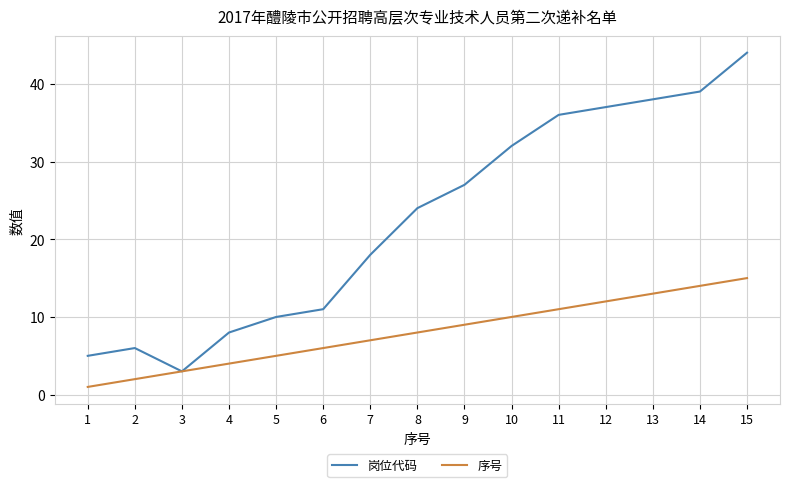

At 12, list the series in order from smallest to largest.

序号, 岗位代码